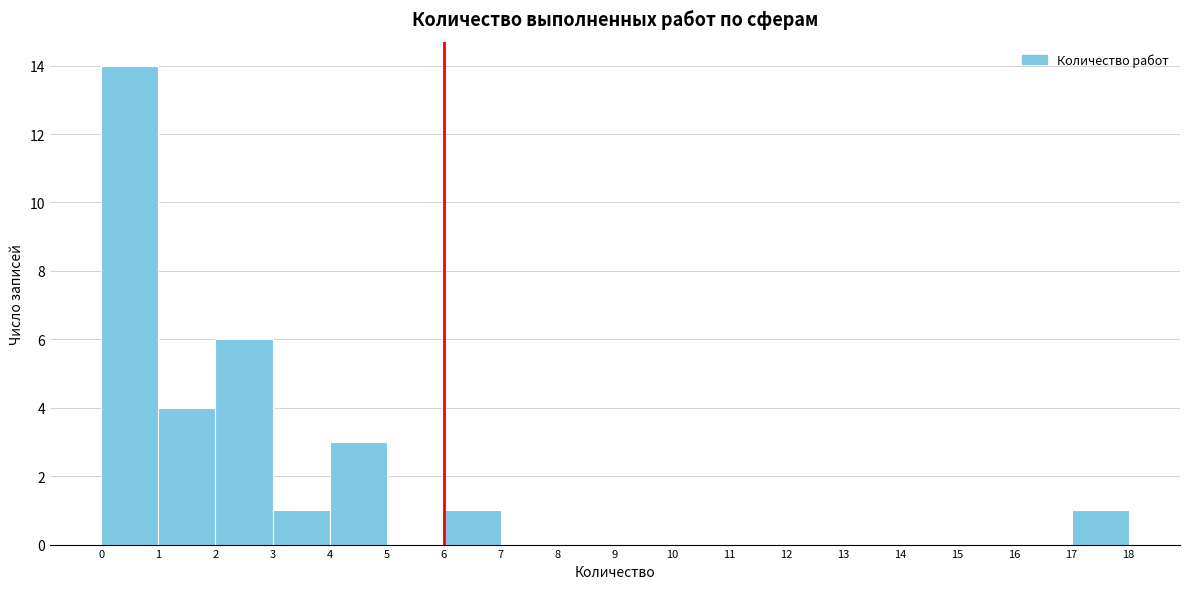

Reading left to right, transcribe this chart: for each bar, give the range it covers on the x-axis and its height. The values are not printed on the chart, so give them approximately, as read against the axis.

0 to 1: 14
1 to 2: 4
2 to 3: 6
3 to 4: 1
4 to 5: 3
5 to 6: 0
6 to 7: 1
7 to 8: 0
8 to 9: 0
9 to 10: 0
10 to 11: 0
11 to 12: 0
12 to 13: 0
13 to 14: 0
14 to 15: 0
15 to 16: 0
16 to 17: 0
17 to 18: 1